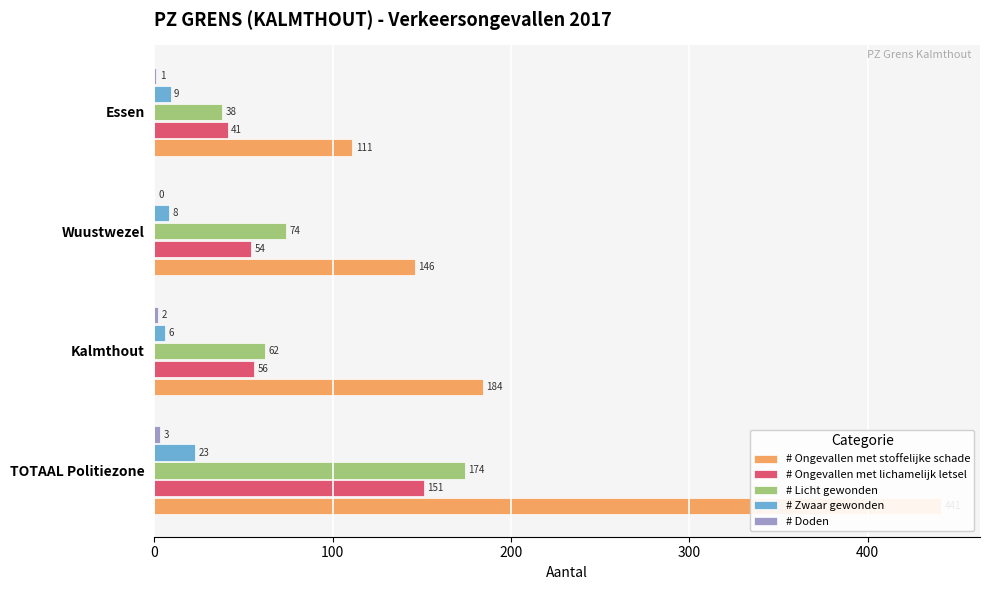

Are the bars horizontal?

Yes